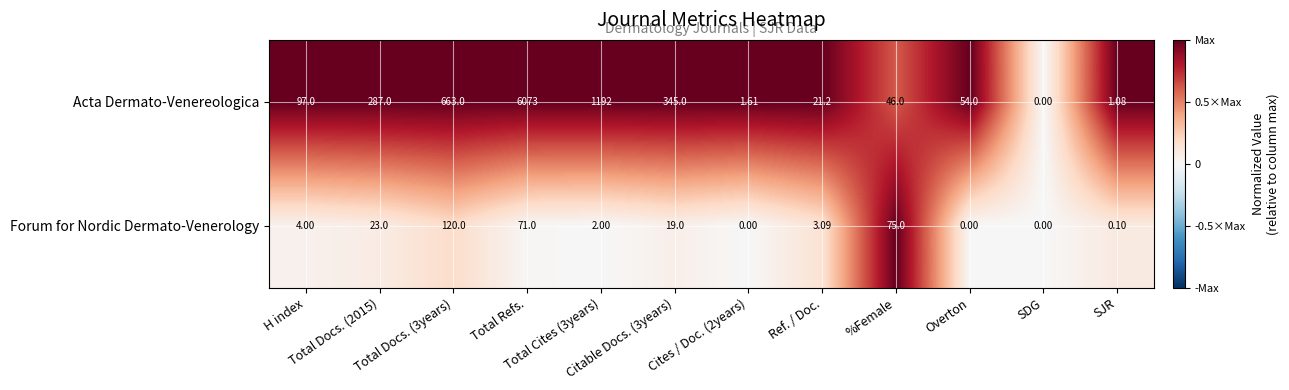

Which series has the largest total across all categories?

Acta Dermato-Venereologica